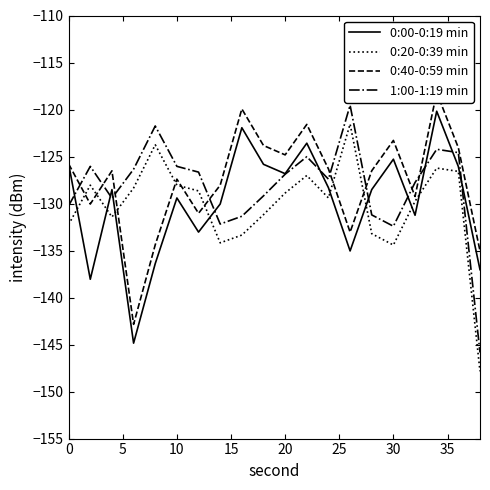

Does the chart display data point markers on the line(s)?

No